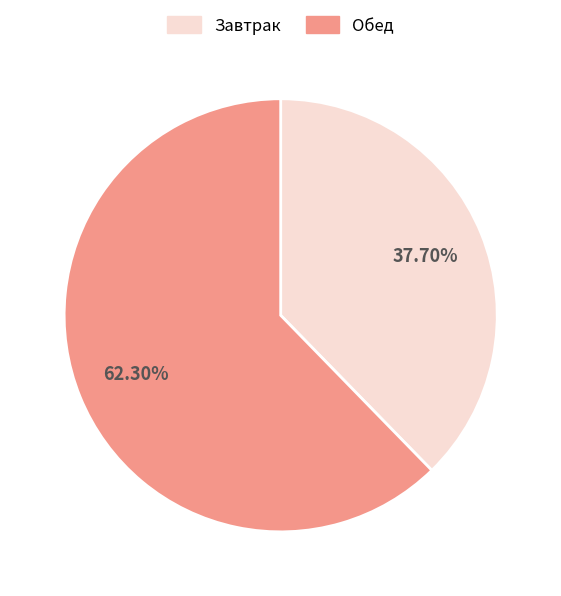

To the nearest percent, what is the average slice percentage?

50%